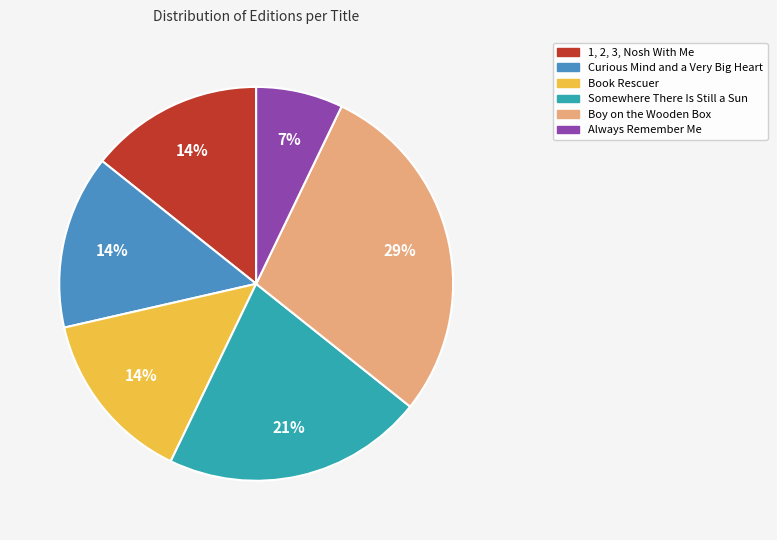

Does any single category account for the majority?

No